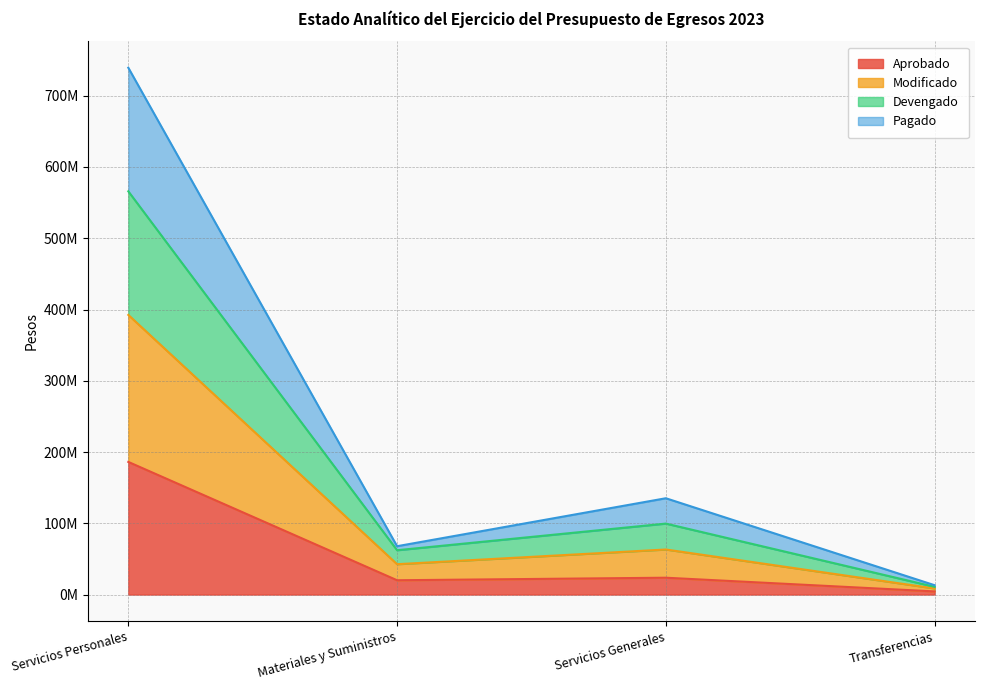

What are all the series names shown in the legend?

Aprobado, Modificado, Devengado, Pagado